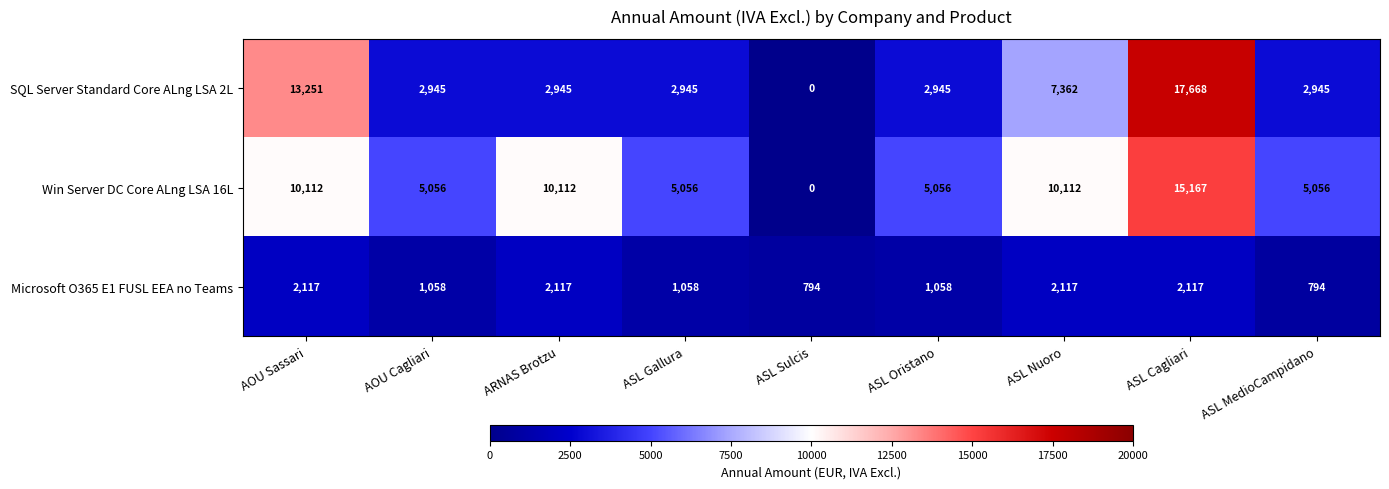

How many distinct data groups are displayed?

3